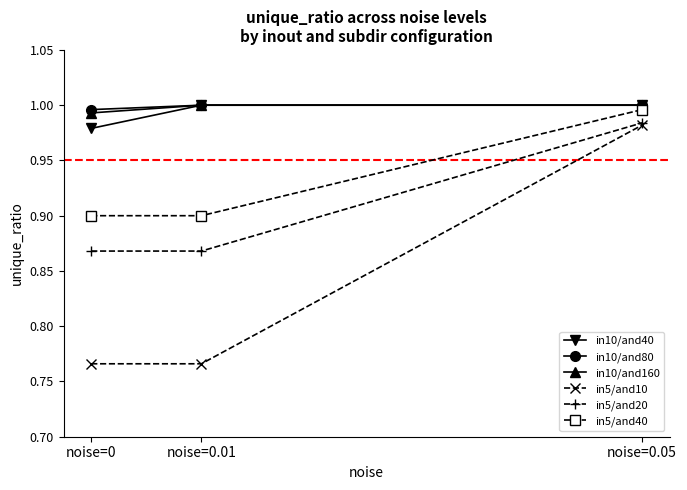

At which label does in10/and40 reach its minimum?

noise=0